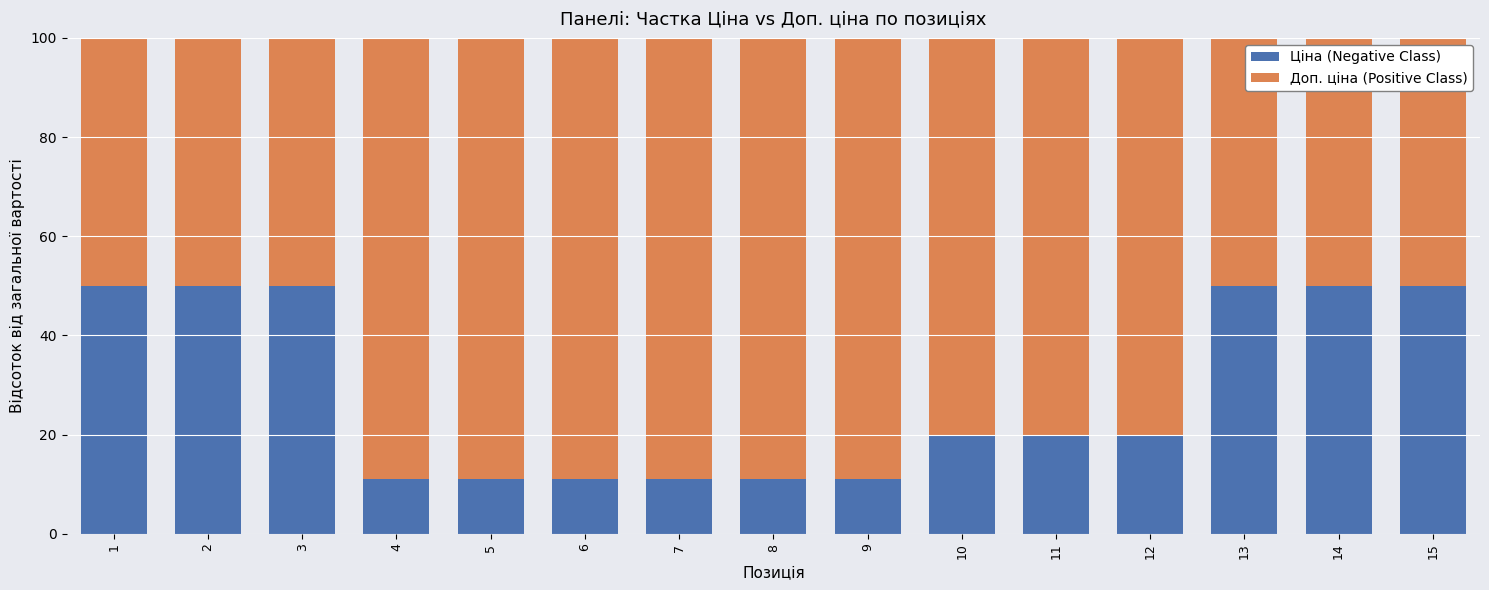

At which label does Ціна (Negative Class) first exceed 20?

1